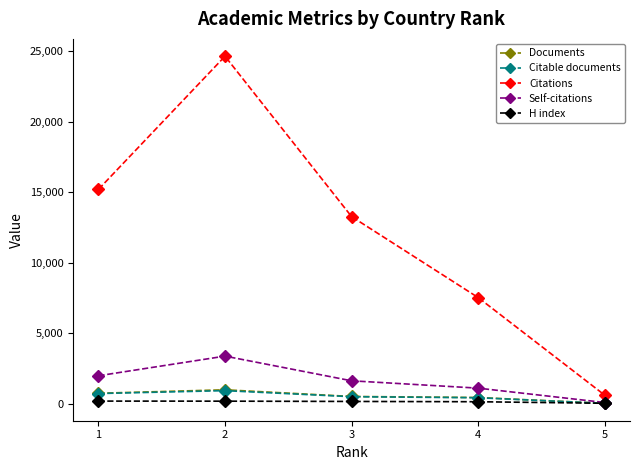

Is this an area chart (filled region under the line)?

No